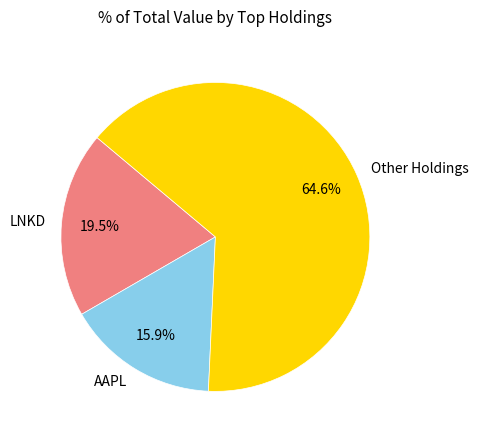

What is the largest slice in the pie chart?

Other Holdings